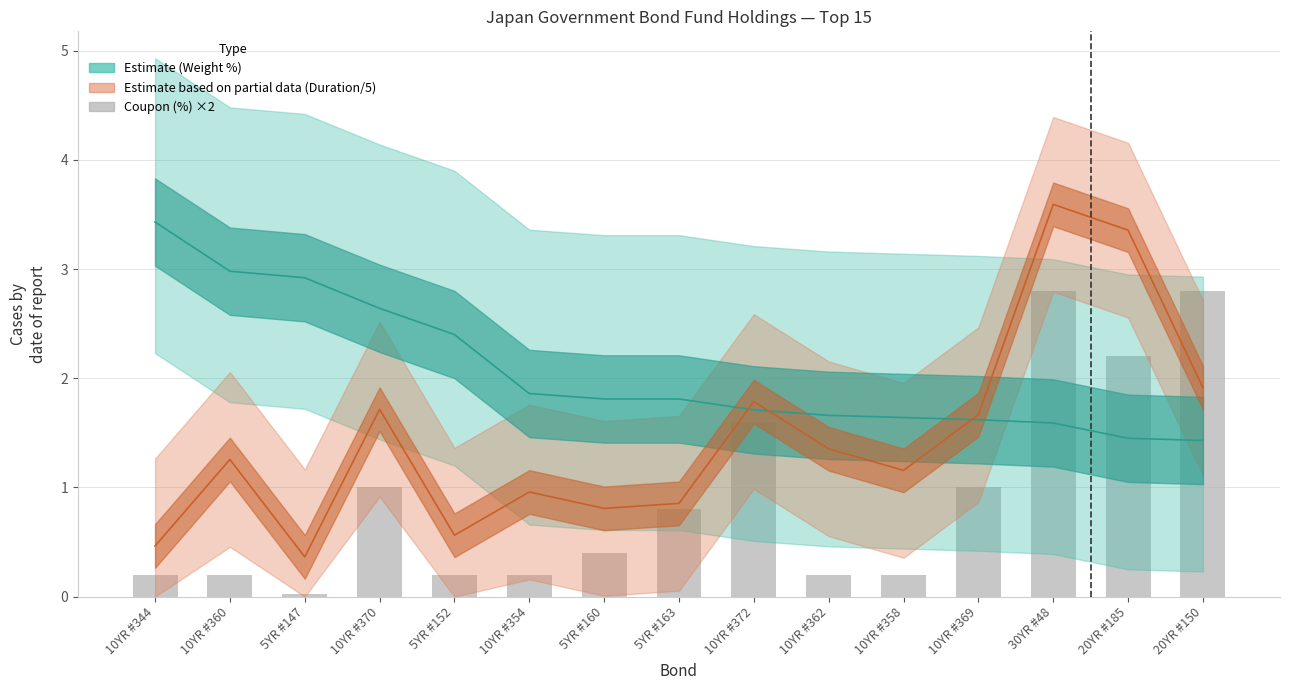

The chart shows a value of 0.5 at 5YR #163. True or false?

False